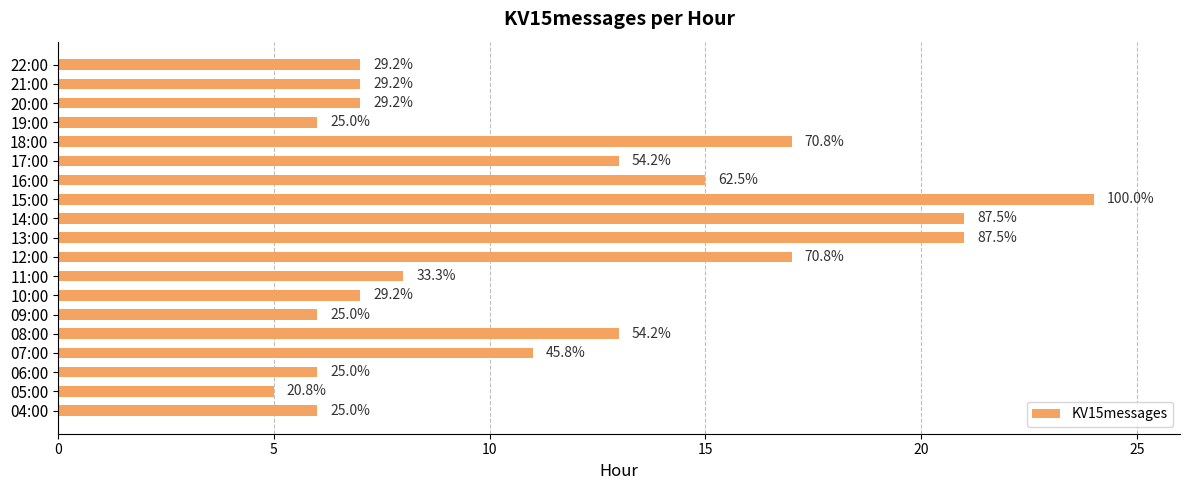

What is the maximum value shown in the chart?

24